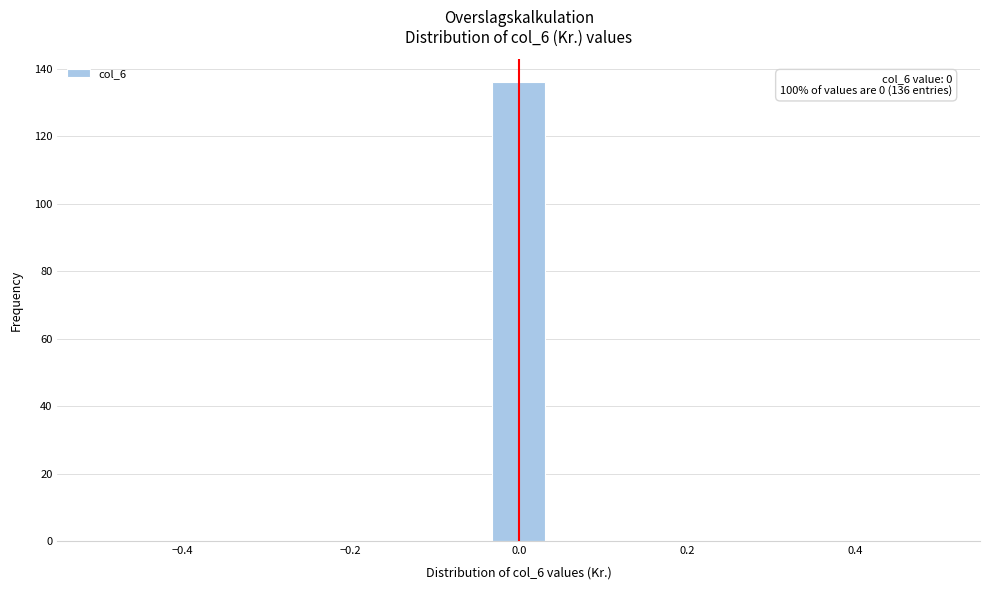

Read against the x-axis, roughly where is the centre of the tallest bar?

0.00